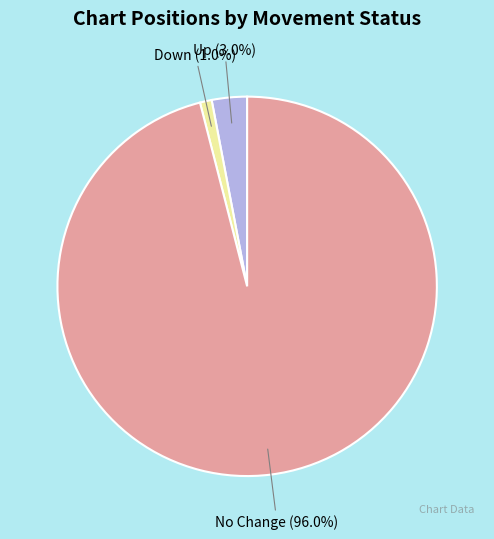

Combined, what portion of the pie is No Change and Down?

97.0%